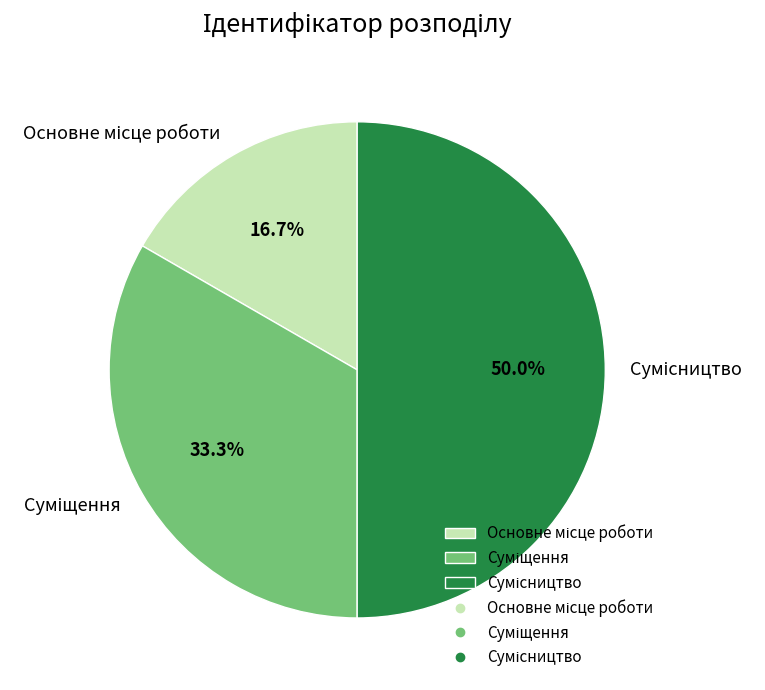

To the nearest percent, what portion does Основне місце роботи represent?

17%